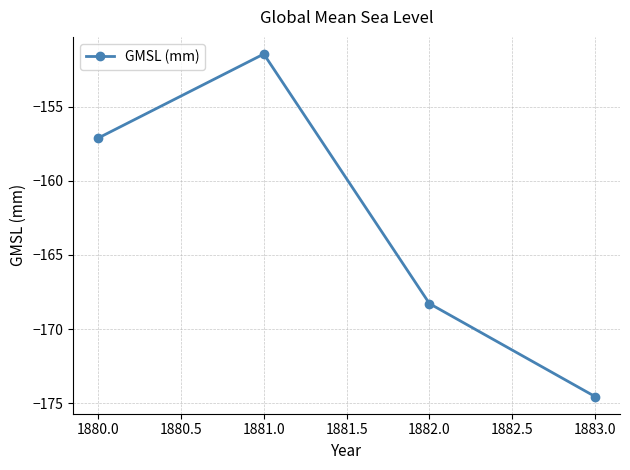

What is the label of the 2nd point from the left?

1881.0